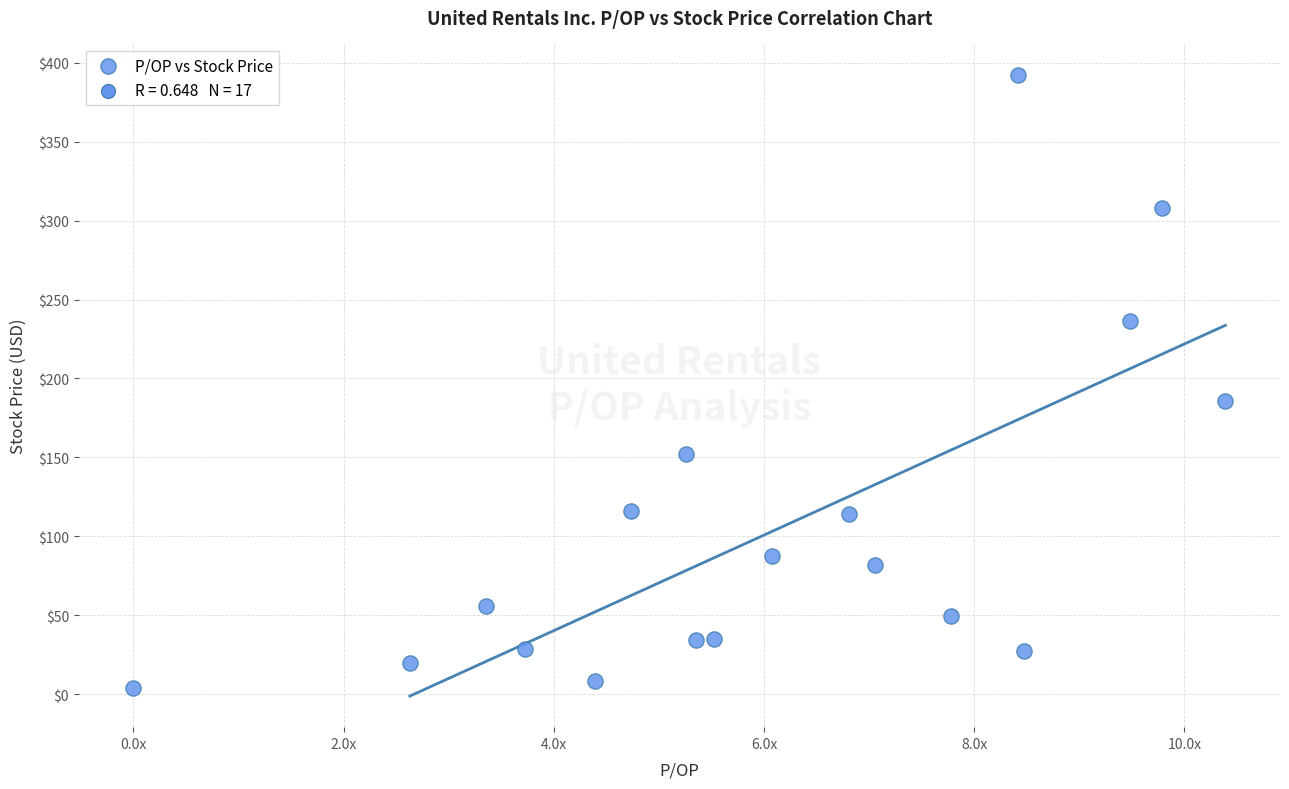

What is the range of Y values (max minus min)?

388.3